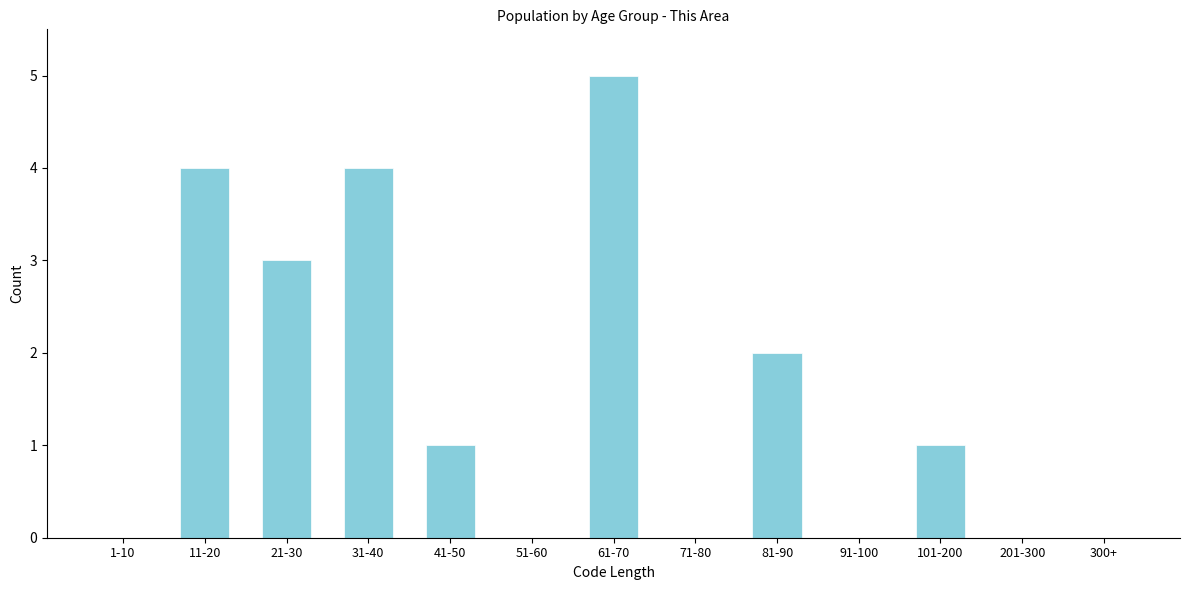

Reading right to left, extract all data points from this chart.

300+=0	201-300=0	101-200=1	91-100=0	81-90=2	71-80=0	61-70=5	51-60=0	41-50=1	31-40=4	21-30=3	11-20=4	1-10=0